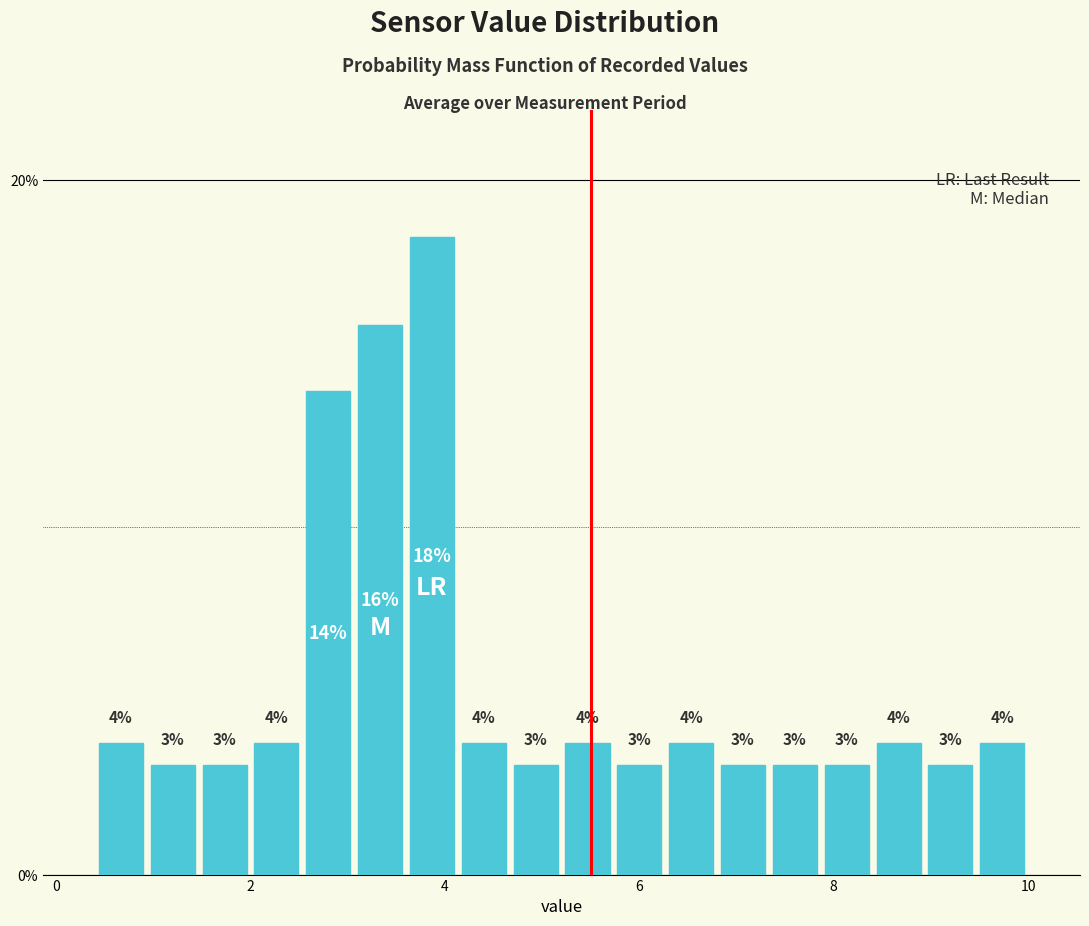

Around what value on the x-axis is the tallest bar? Give the approximate position of its centre, as read against the axis.

3.8